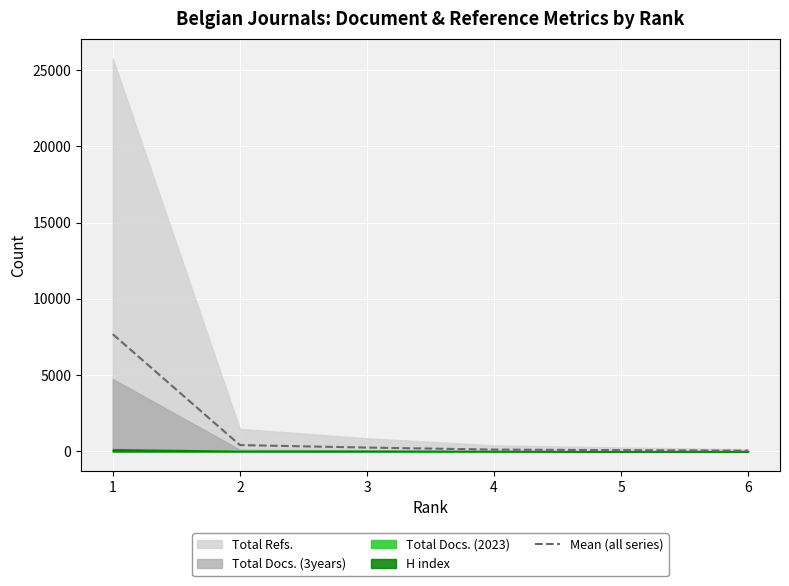

The value at 5 is 81.2. True or false?

True